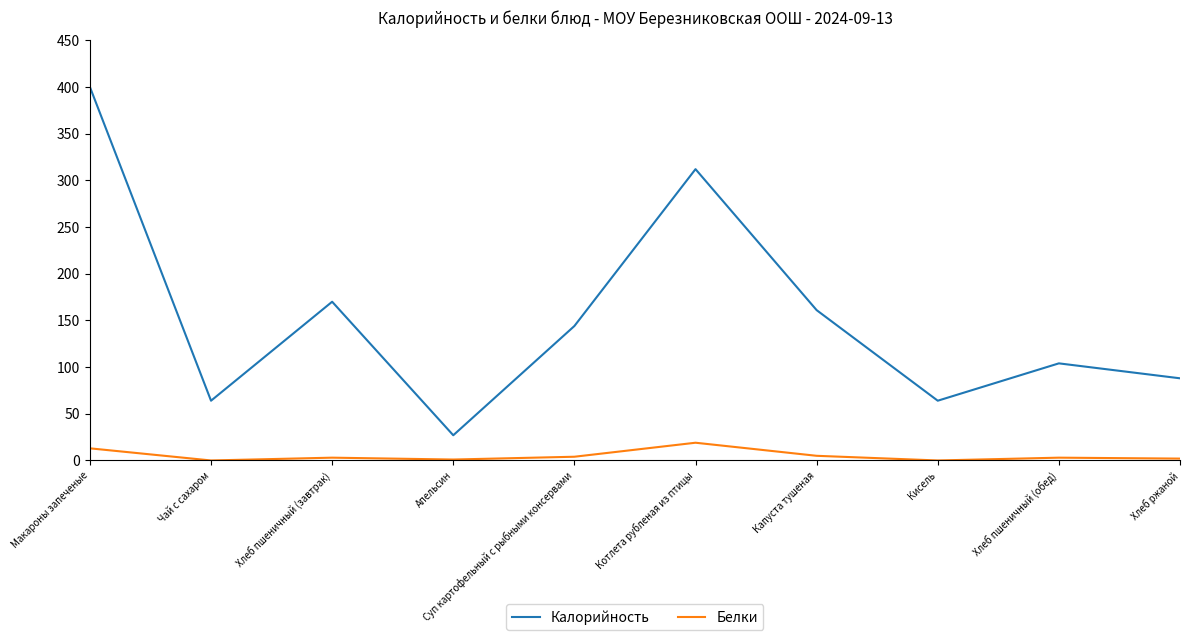

The Калорийность series shows 64 at Чай с сахаром. True or false?

True